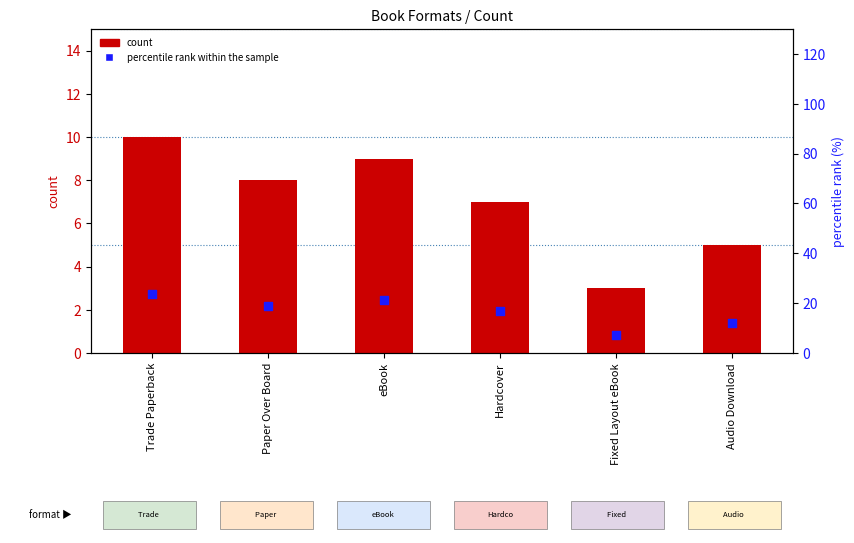

Which series has the largest total across all categories?

percentile rank within the sample